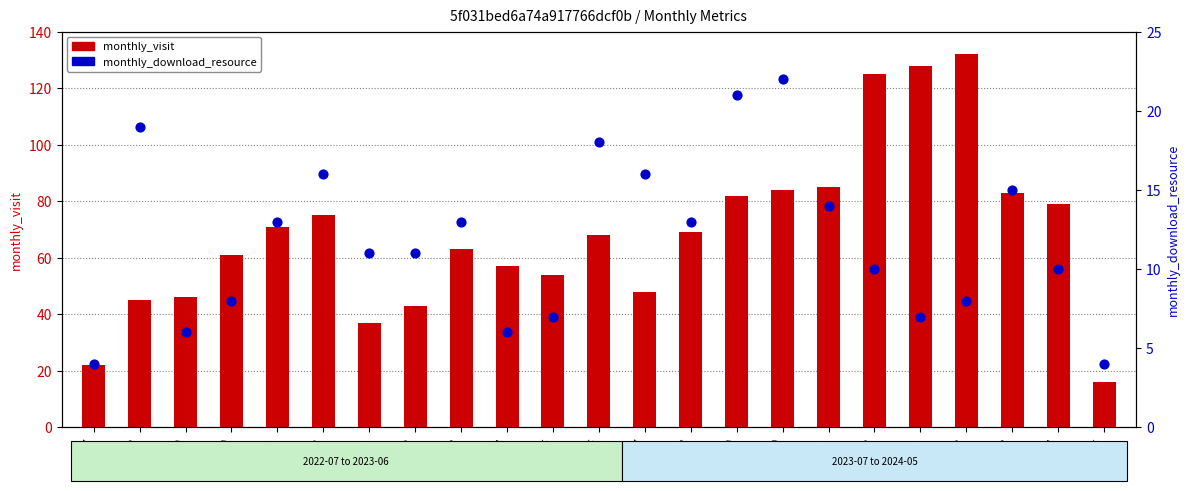

What is the total value across all series at 2023-03?

76